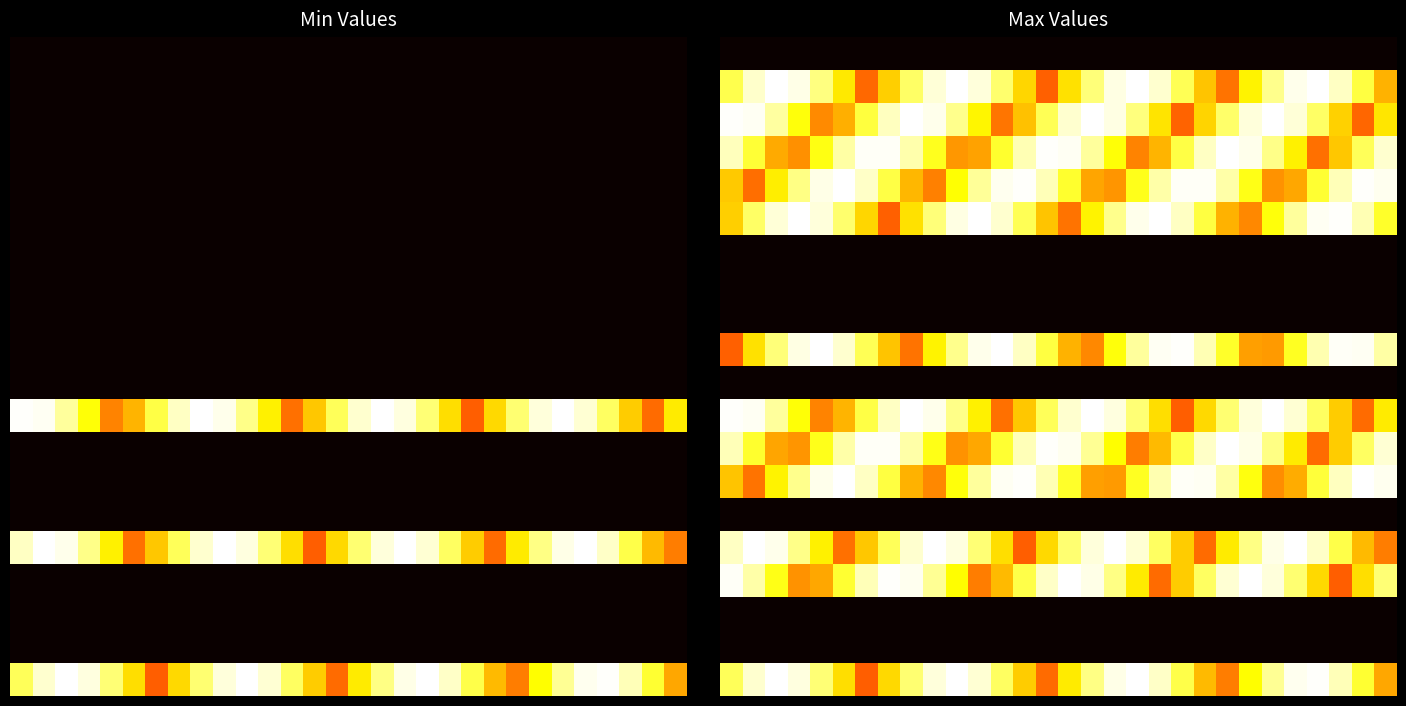

At which category is the sum across all series the highest?

25